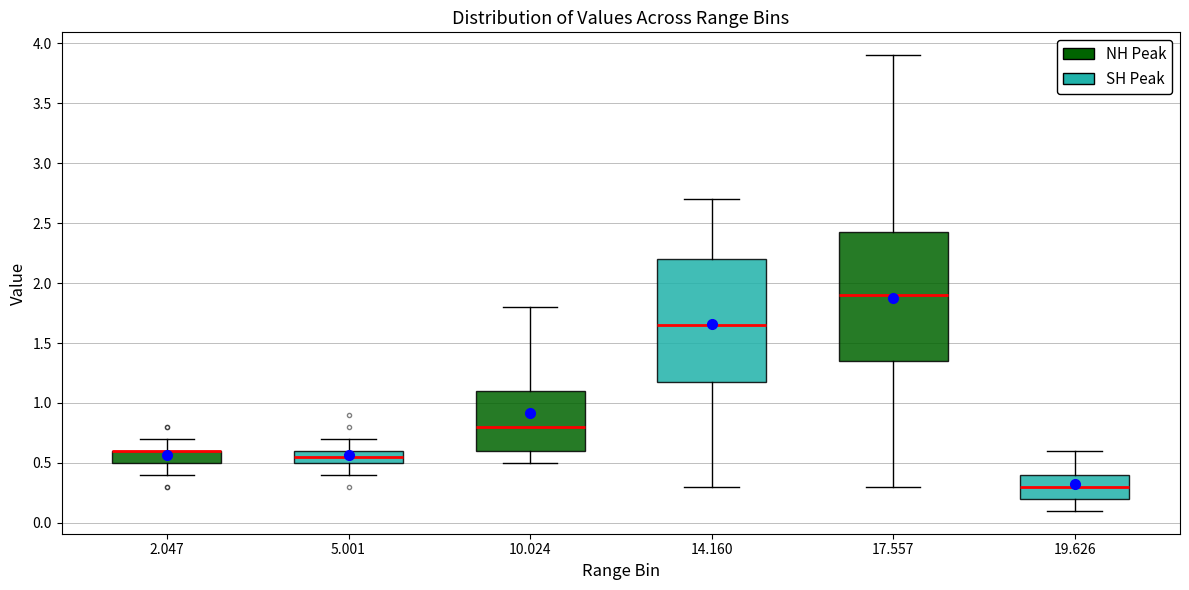

Where does the upper whisker of the box at x = 17.557 end on the y-axis? The values are not printed on the chart, so give them approximately, as read against the axis.

3.90